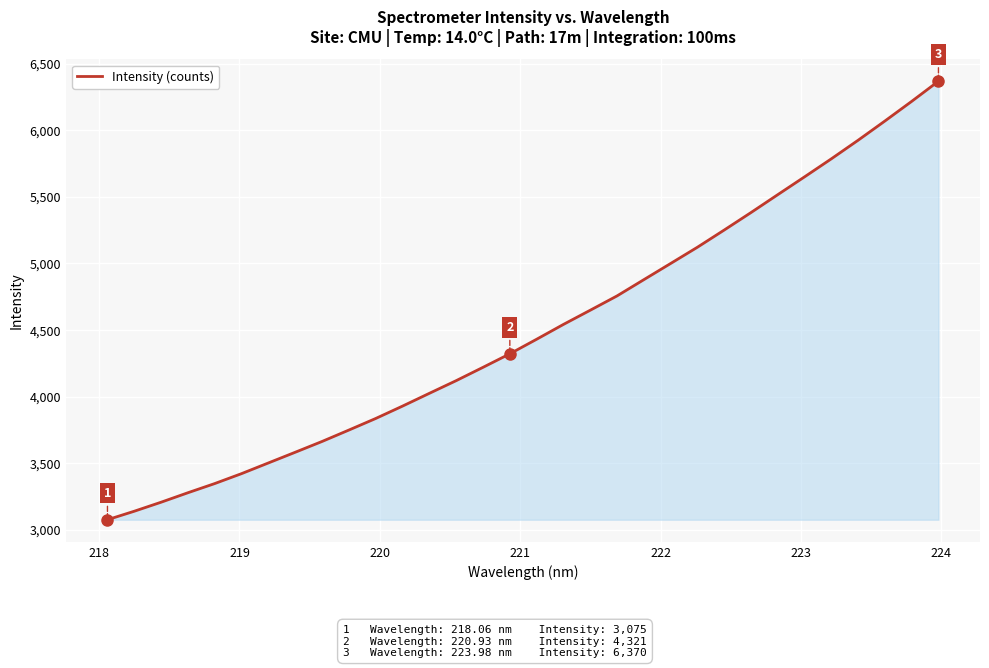

What is the maximum value shown in the chart?

6369.7